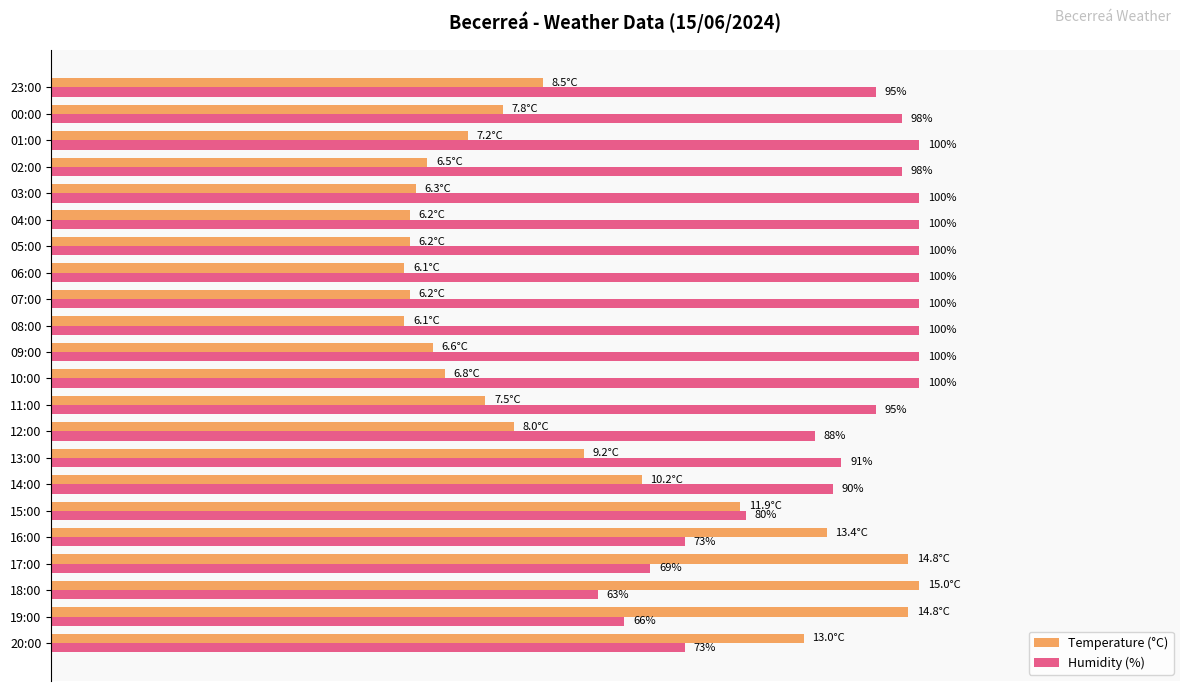

Which series has the largest total across all categories?

Humidity (%)